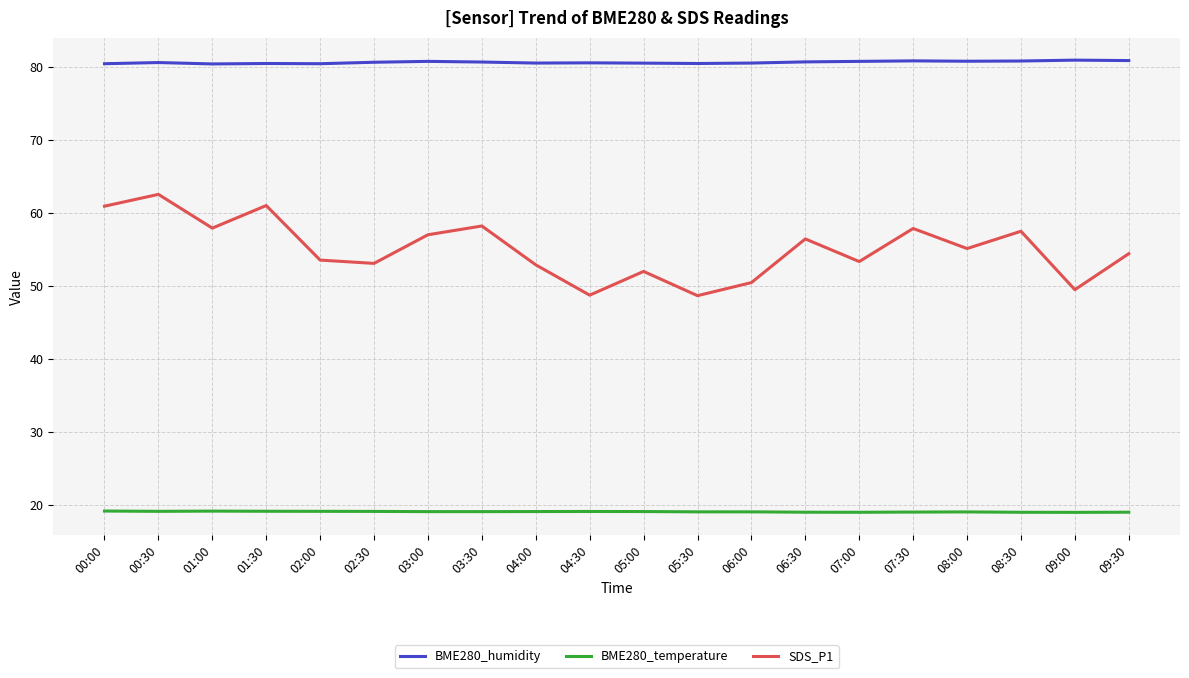

At 06:30, list the series in order from largest to smallest.

BME280_humidity, SDS_P1, BME280_temperature